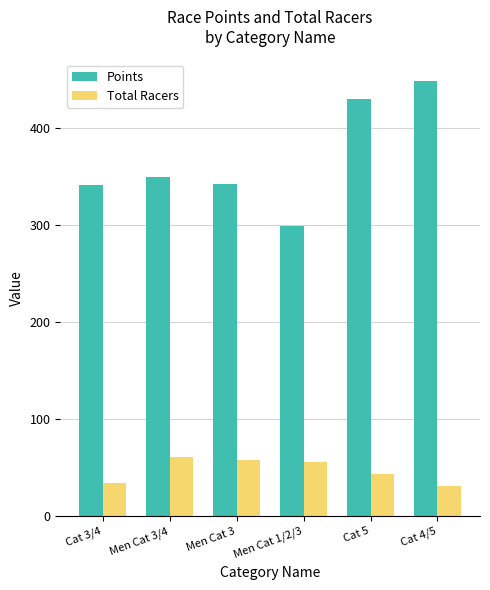

At which label does Points first exceed 349?

Men Cat 3/4